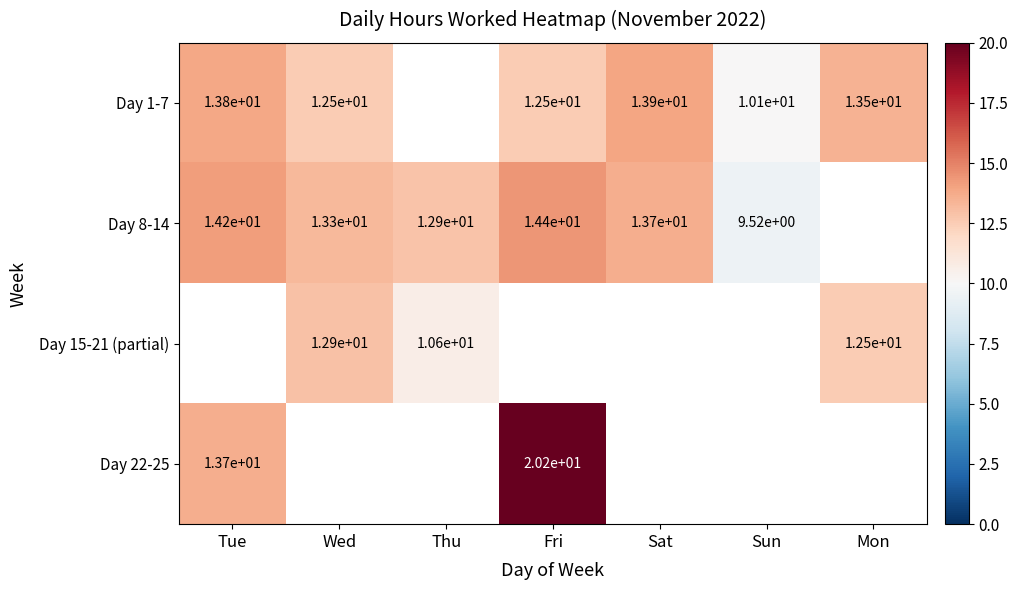

Between Wed and Fri, which is larger?

Fri